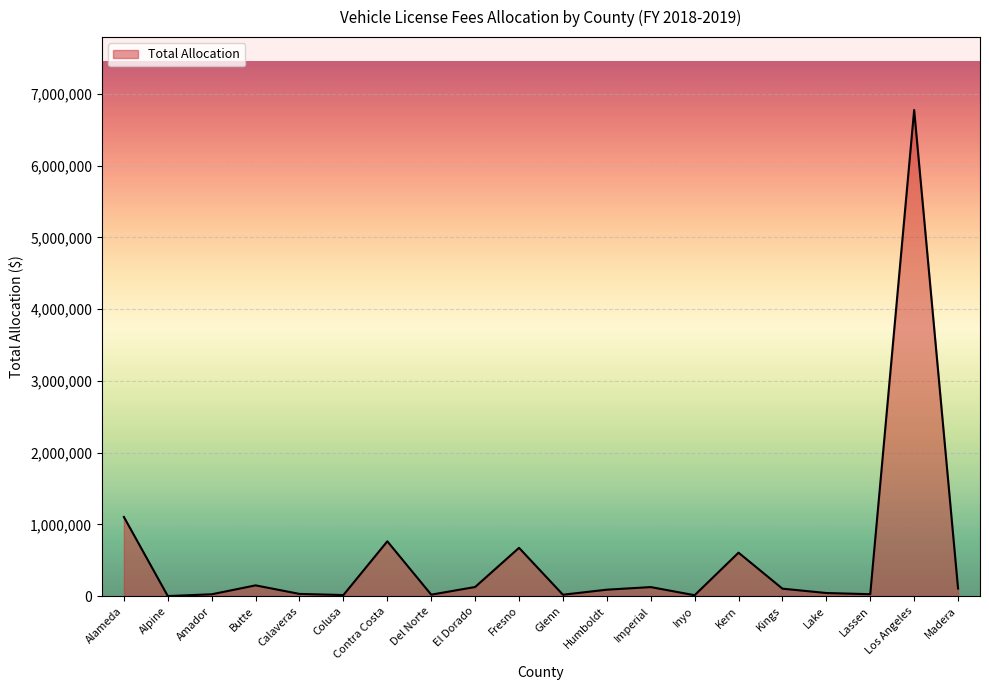

Is it true that the value at Contra Costa is 1037188.0?

False